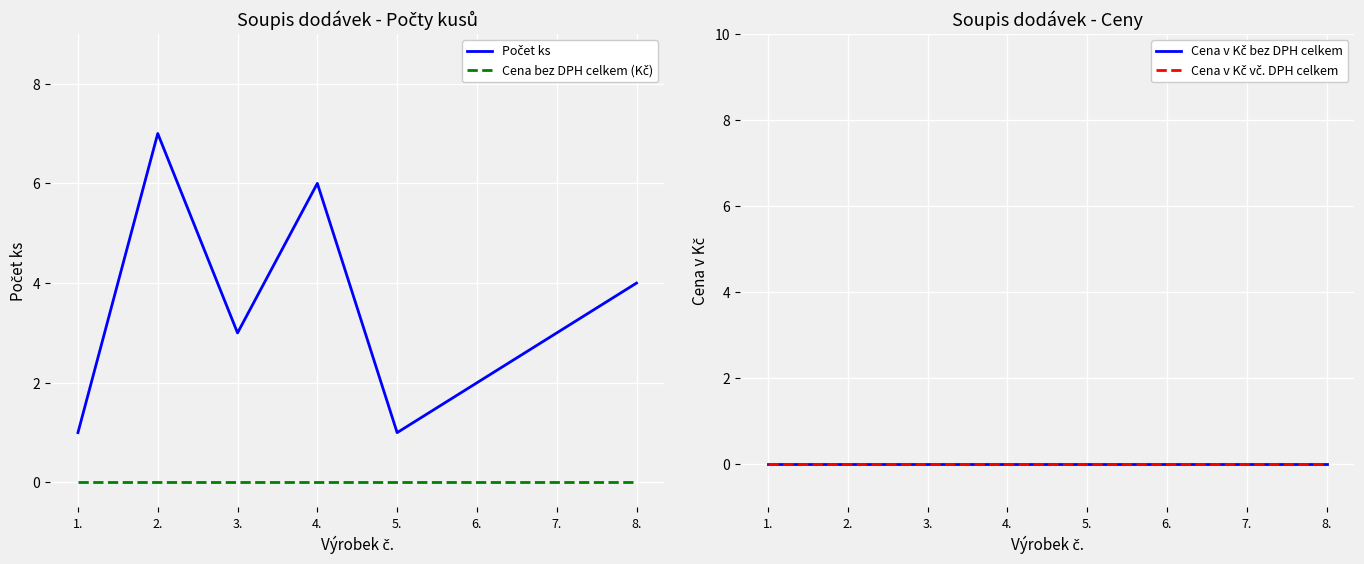

What are all the series names shown in the legend?

Počet ks, Cena bez DPH celkem (Kč), Cena v Kč bez DPH celkem, Cena v Kč vč. DPH celkem